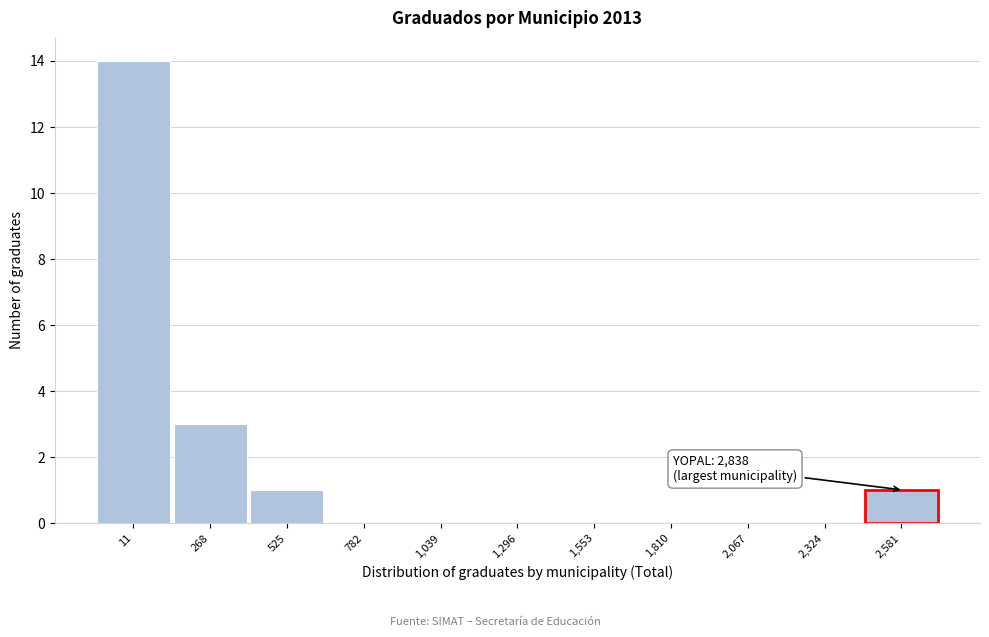

Reading left to right, extract all data points from this chart.

11=14	268=3	525=1	782=0	1,039=0	1,296=0	1,553=0	1,810=0	2,067=0	2,324=0